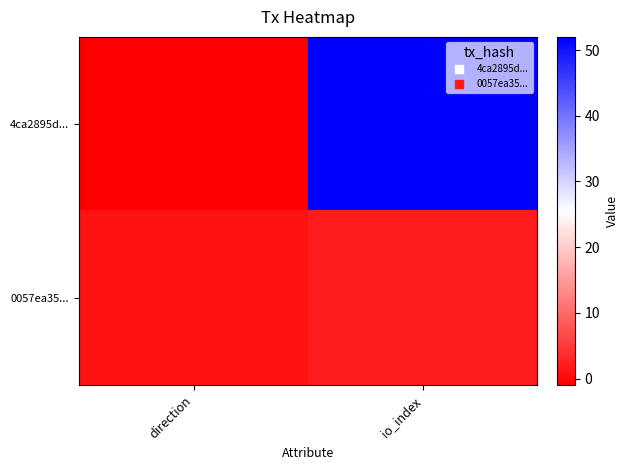

Reading right to left, transcribe all the data shown in this chart.

4ca2895d...: io_index=52	direction=-1
0057ea35...: io_index=2	direction=1